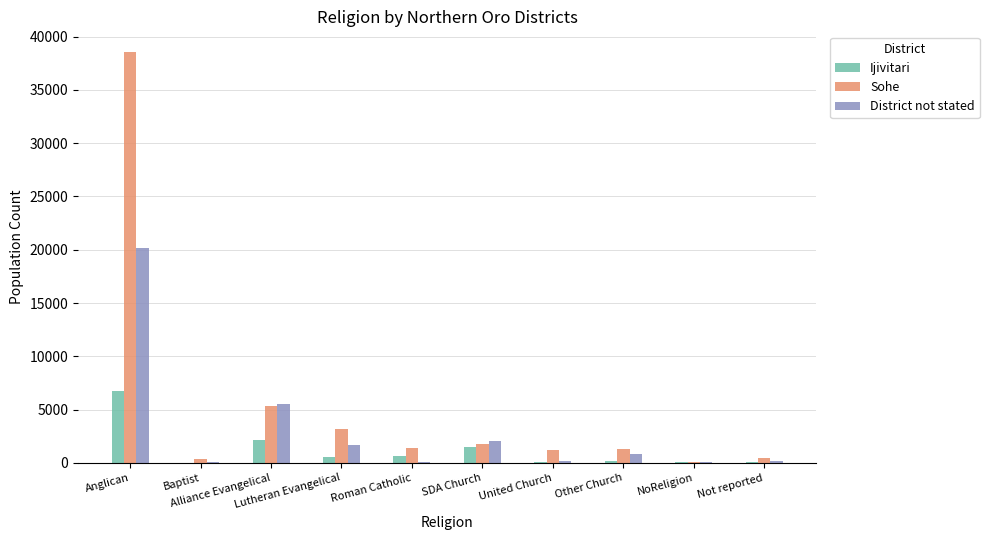

What is the sum of all Ijivitari values?

11972